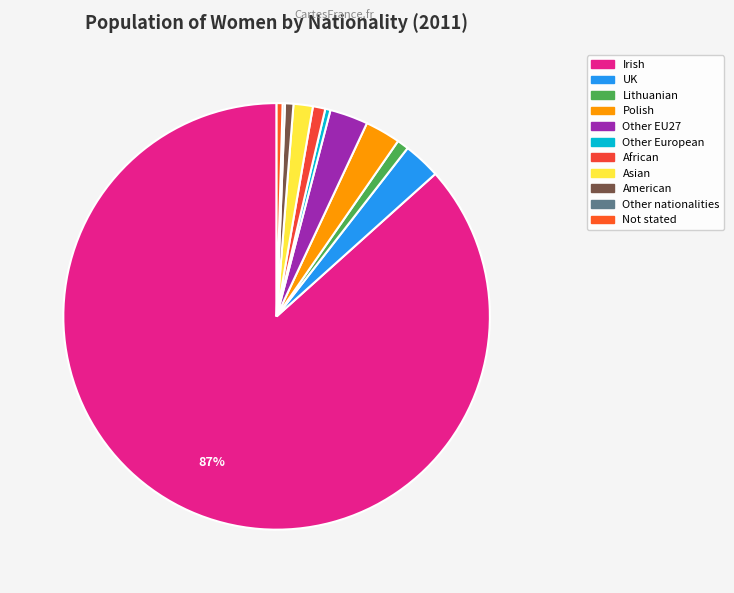

To the nearest percent, what is the difference between the largest and smallest slice percentages?

86%